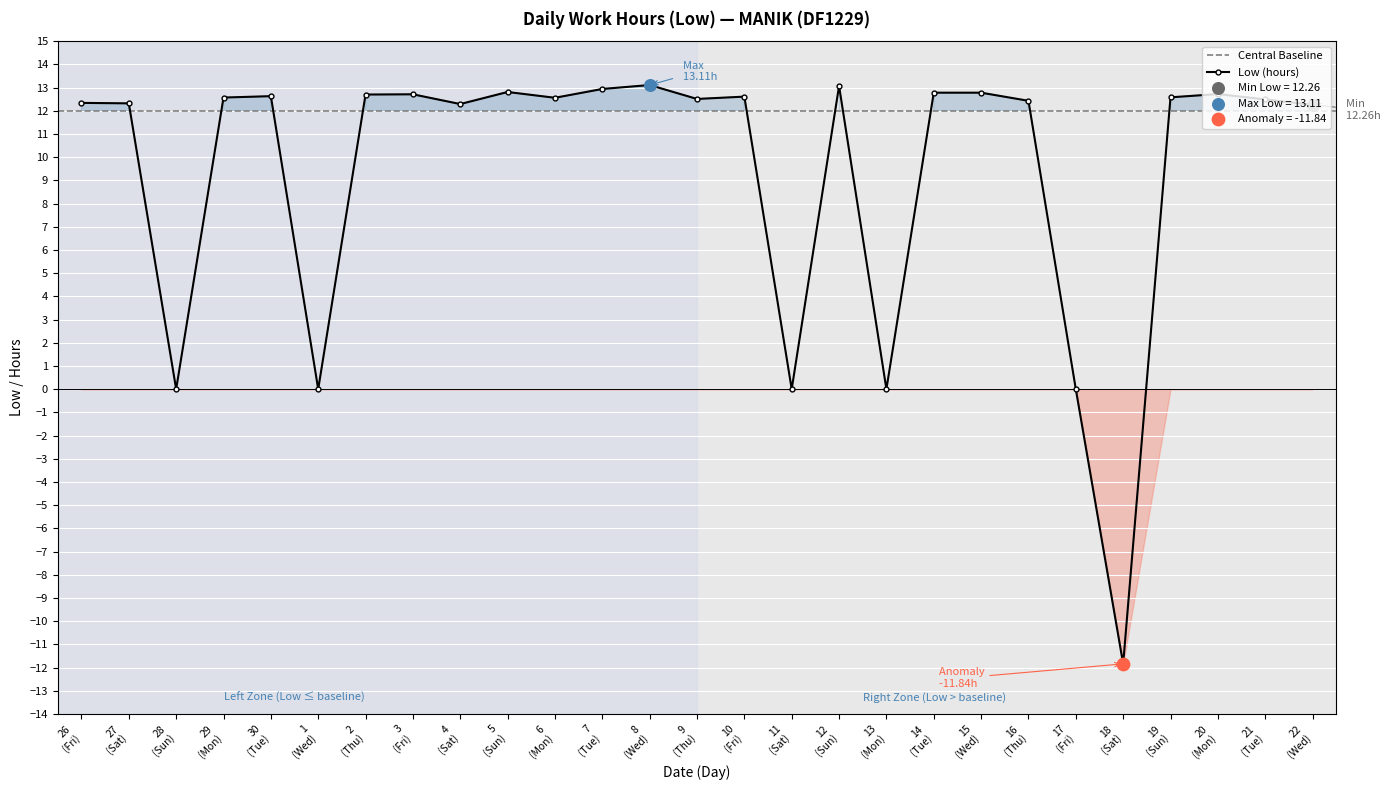

What is the minimum value for Low (hours)?

-11.8